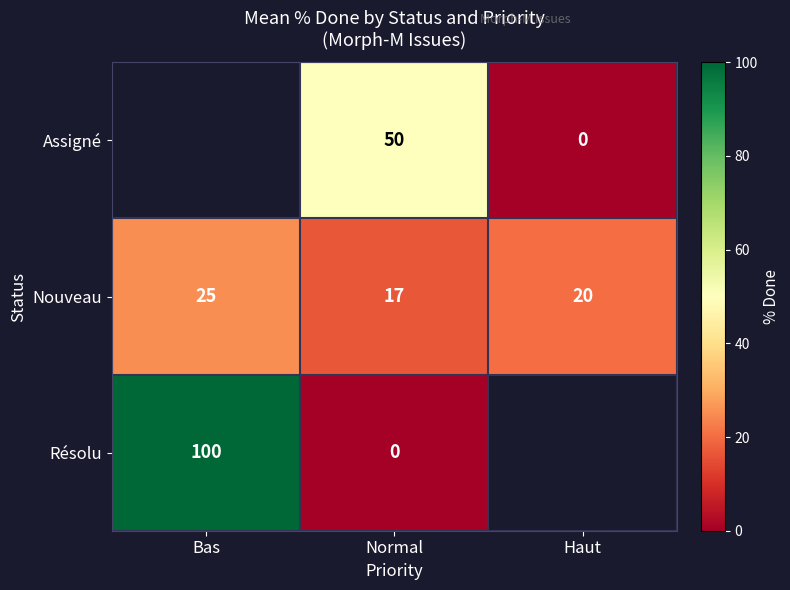

At which label is Nouveau closest to 21?

Haut